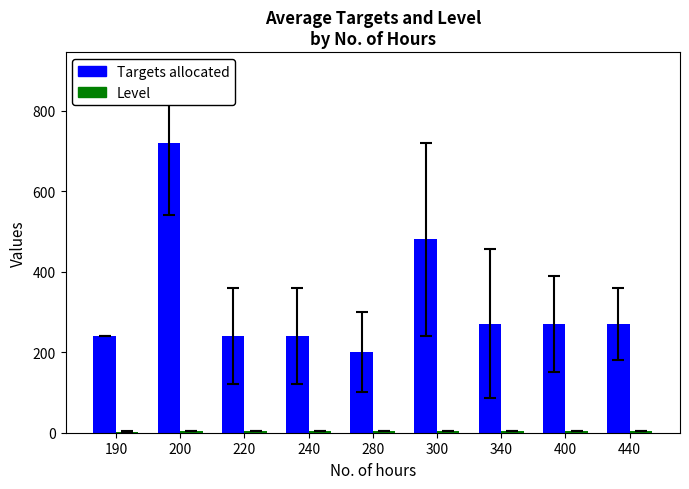

The value of Targets allocated at 300 is 480. True or false?

True